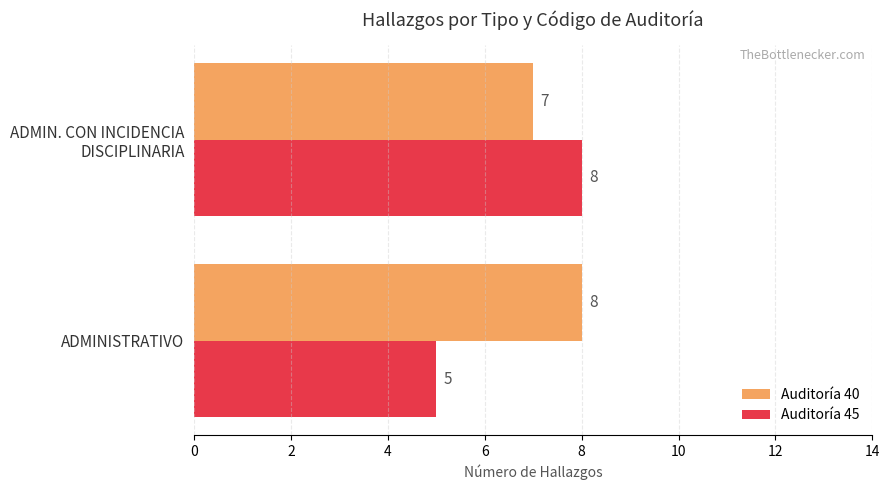

What is the sum of all Auditoría 45 values?

13